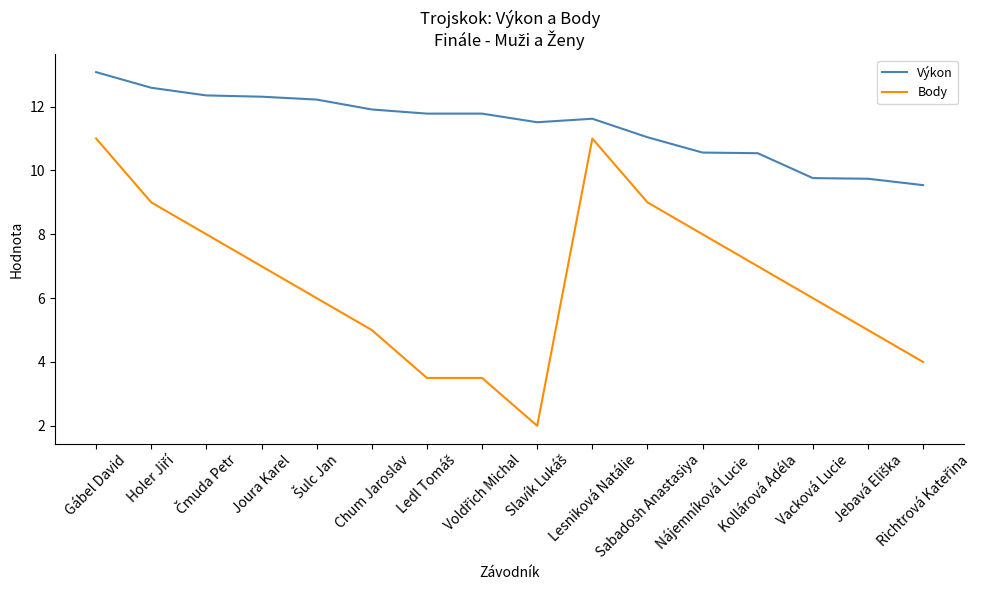

Which series has the widest spread of values?

Body